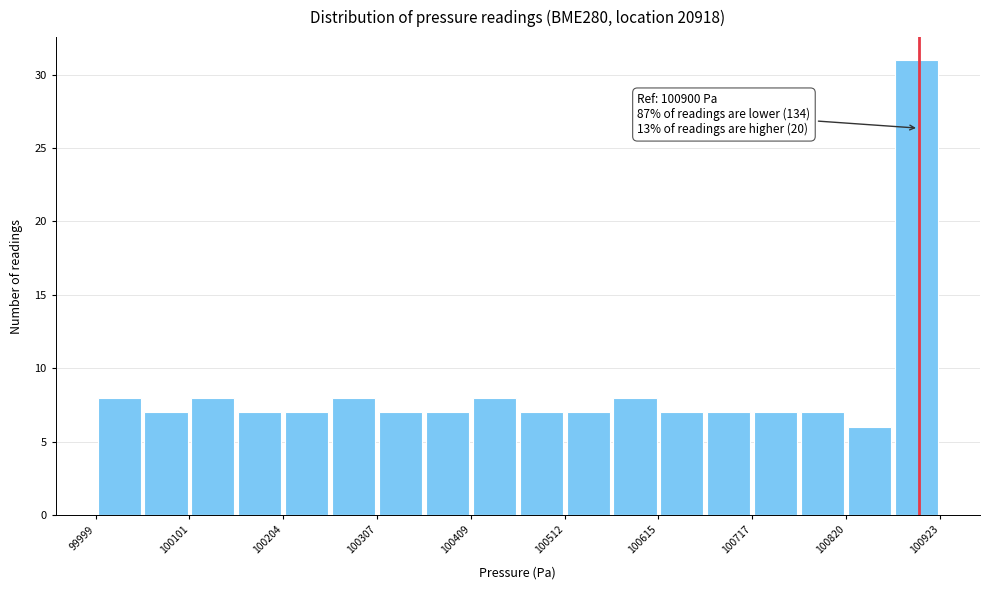

Read against the x-axis, roughly where is the centre of the tallest bar?

100900